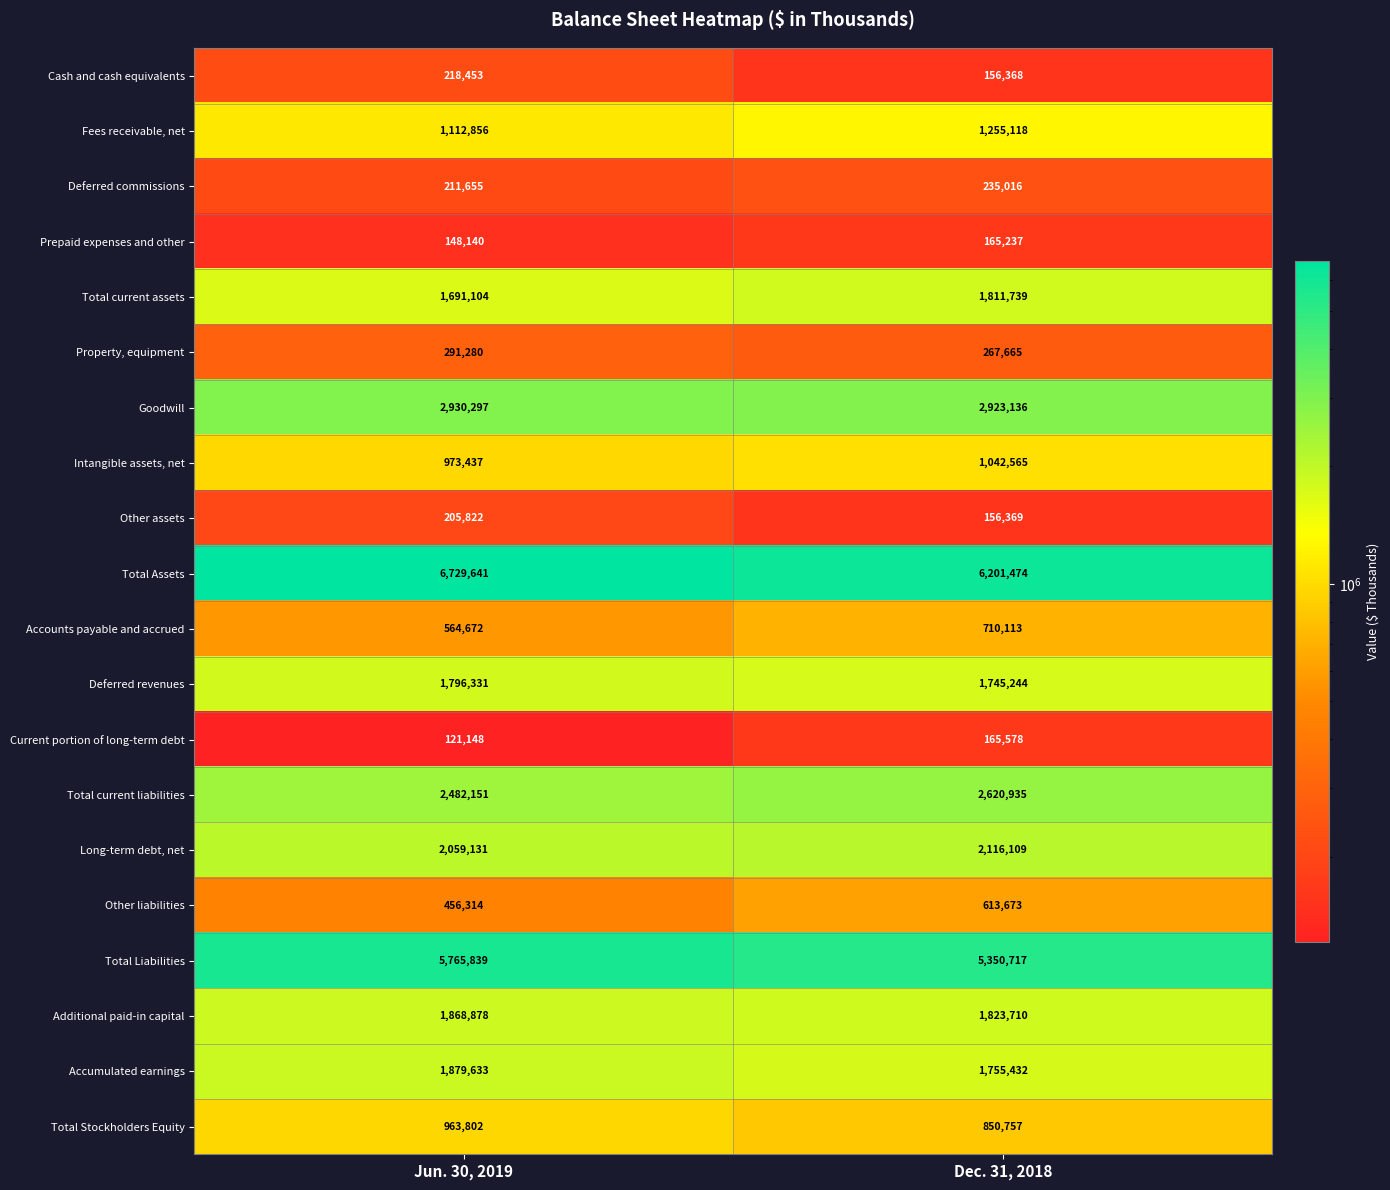

At how many categories does at least one series exceed 4728471?

2